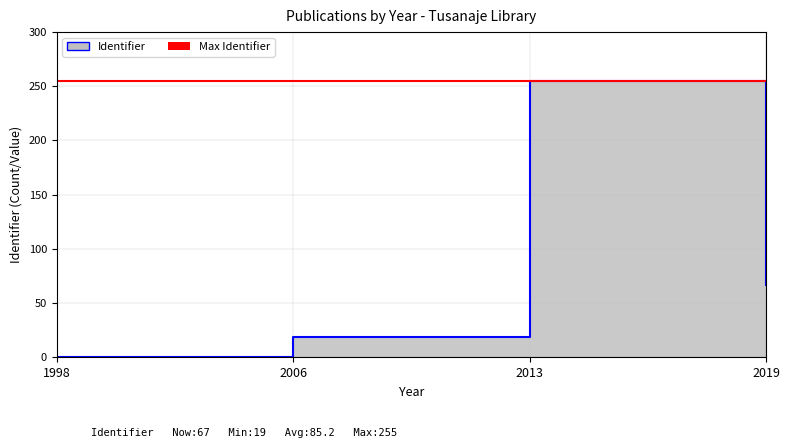

What is the difference between the values at 2006 and 1998?

19